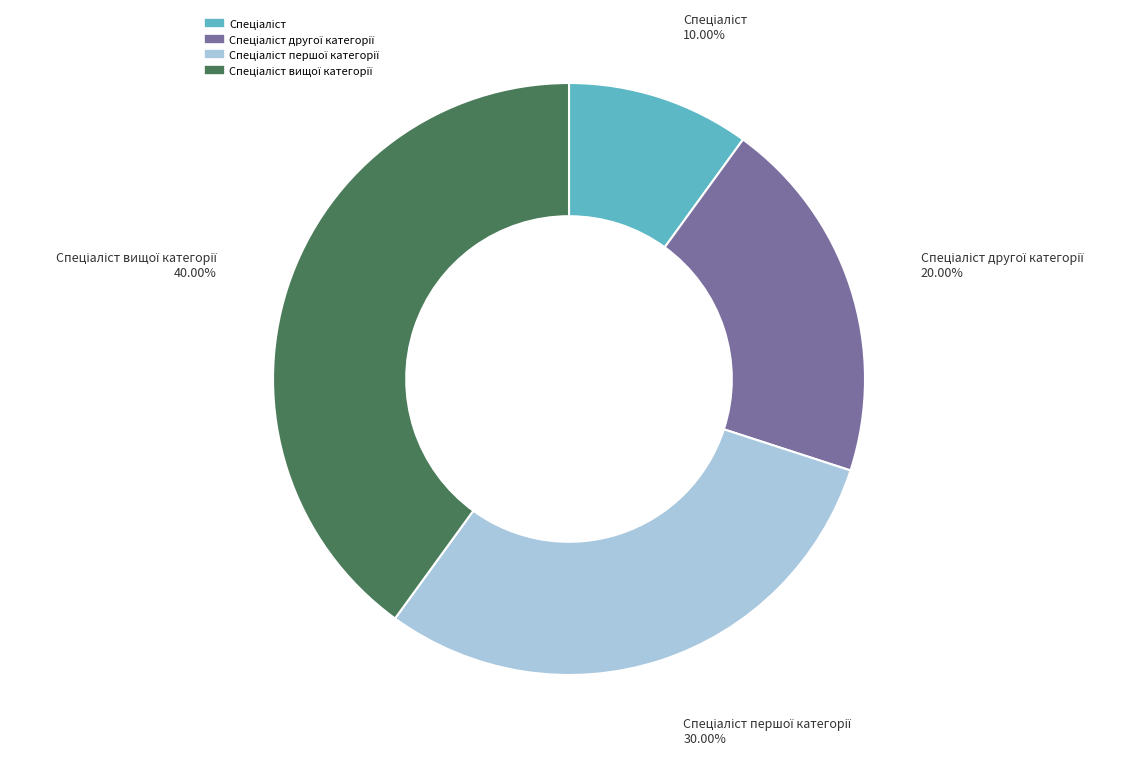

Count the number of slices in the pie.

4